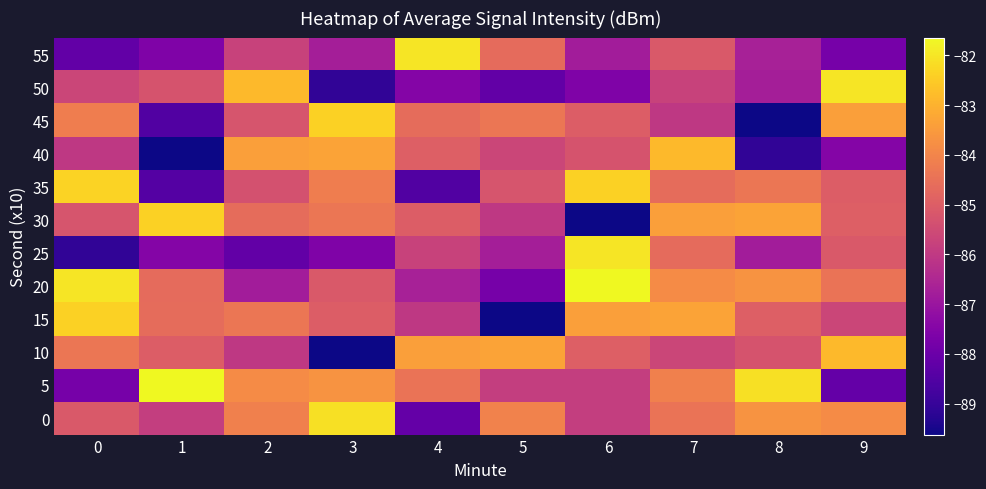

Reading left to right, transcribe all the data shown in this chart.

0: 0=-85.1	1=-85.9	2=-84.1	3=-82.1	4=-88.2	5=-84.1	6=-85.9	7=-84.4	8=-83.7	9=-83.8
5: 0=-87.8	1=-81.6	2=-83.8	3=-83.7	4=-84.4	5=-85.9	6=-85.9	7=-84.1	8=-82.1	9=-88.2
10: 0=-84.4	1=-85.0	2=-86.0	3=-89.6	4=-83.4	5=-83.3	6=-85.0	7=-85.6	8=-85.3	9=-82.8
15: 0=-82.4	1=-84.6	2=-84.4	3=-85.0	4=-86.0	5=-89.6	6=-83.4	7=-83.3	8=-85.0	9=-85.6
20: 0=-82.0	1=-84.7	2=-86.8	3=-85.1	4=-86.7	5=-87.8	6=-81.6	7=-83.8	8=-83.7	9=-84.4
25: 0=-89.1	1=-87.5	2=-88.2	3=-87.6	4=-85.7	5=-86.7	6=-82.0	7=-84.7	8=-86.8	9=-85.1
30: 0=-85.2	1=-82.4	2=-84.6	3=-84.4	4=-85.0	5=-86.0	6=-89.6	7=-83.4	8=-83.3	9=-85.0
35: 0=-82.3	1=-88.4	2=-85.3	3=-84.2	4=-88.5	5=-85.2	6=-82.4	7=-84.6	8=-84.4	9=-85.0
40: 0=-86.0	1=-89.6	2=-83.4	3=-83.3	4=-85.0	5=-85.6	6=-85.3	7=-82.8	8=-89.1	9=-87.5
45: 0=-84.2	1=-88.5	2=-85.2	3=-82.4	4=-84.6	5=-84.4	6=-85.0	7=-86.0	8=-89.6	9=-83.4
50: 0=-85.6	1=-85.3	2=-82.8	3=-89.1	4=-87.5	5=-88.2	6=-87.6	7=-85.7	8=-86.7	9=-82.0
55: 0=-88.2	1=-87.6	2=-85.7	3=-86.7	4=-82.0	5=-84.7	6=-86.8	7=-85.1	8=-86.7	9=-87.8